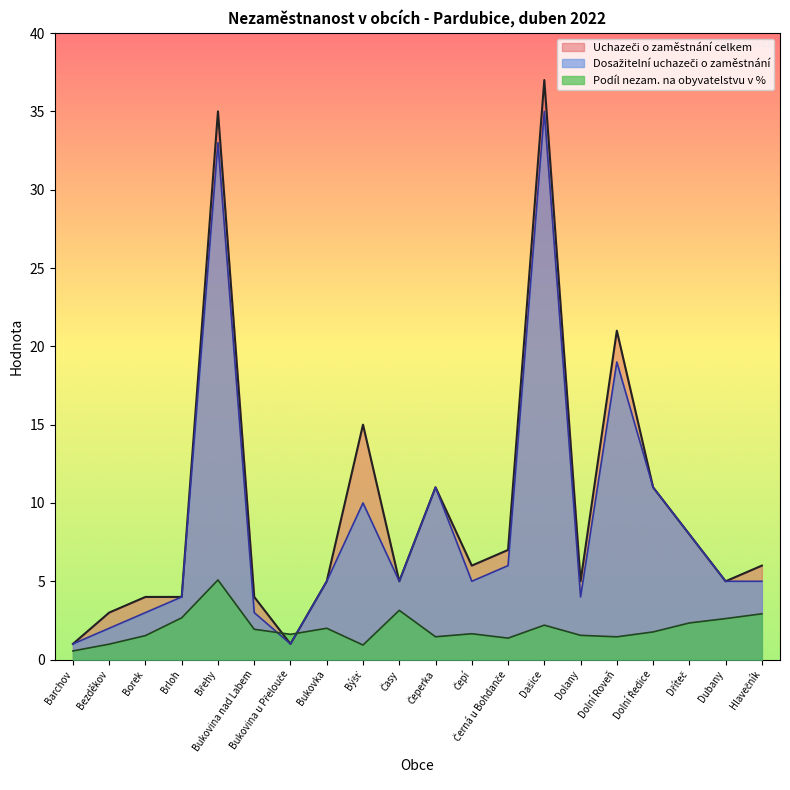

At which category is the sum across all series the highest?

Dašice